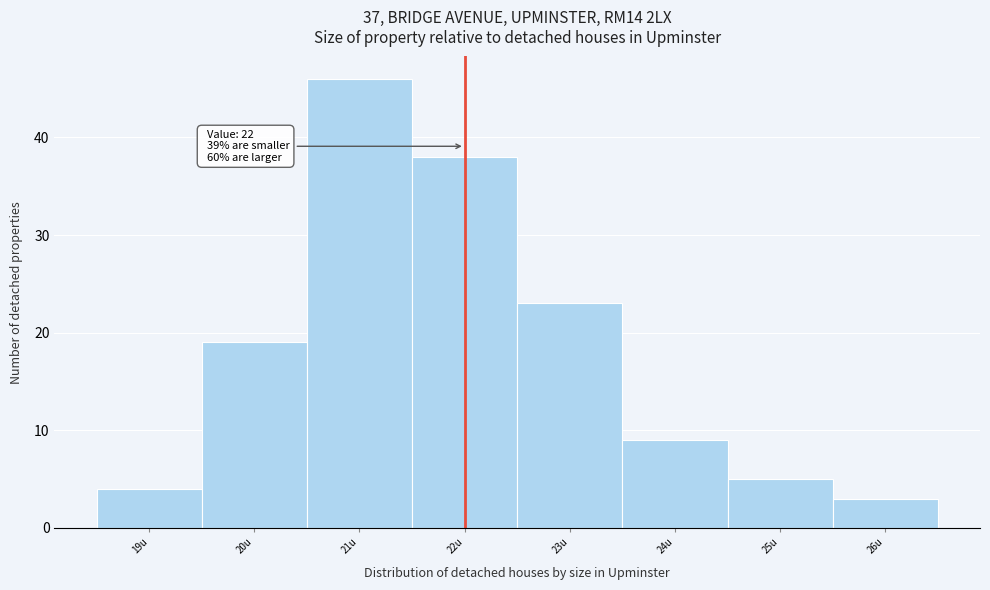

Over which range of the x-axis is the bar tallest?

20.5 to 21.5